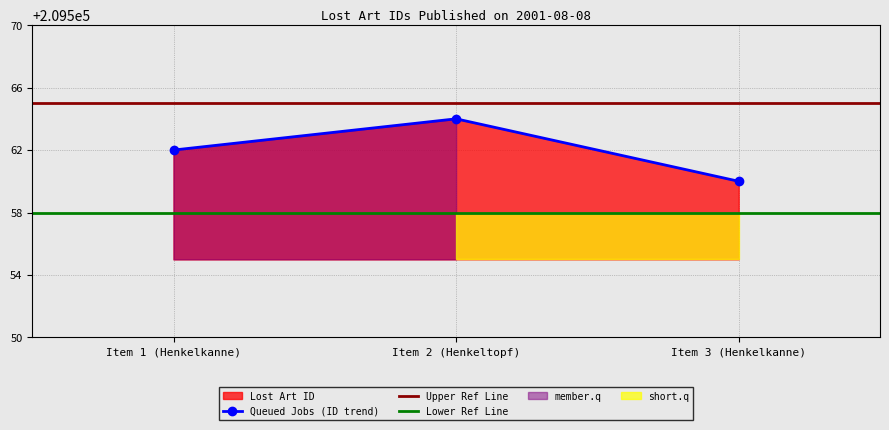

What is the maximum value for Queued Jobs (ID trend)?

209564